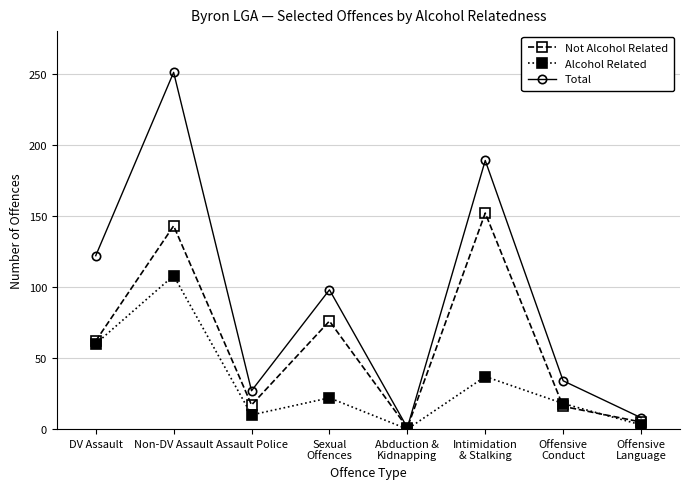

Is the value of Alcohol Related at DV Assault greater than the value of Not Alcohol Related at Assault Police?

Yes